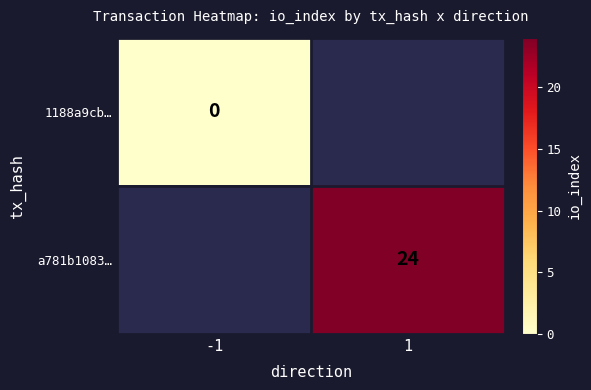

The value of a781b1083… at 1 is 24. True or false?

True